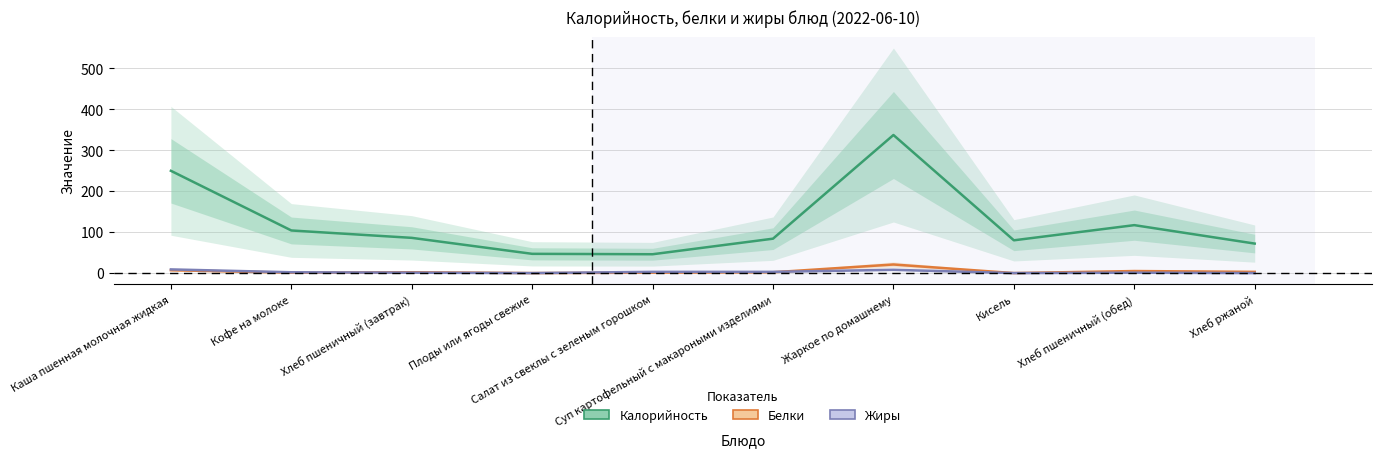

Count the Жиры values in the range 0 to 3.

8